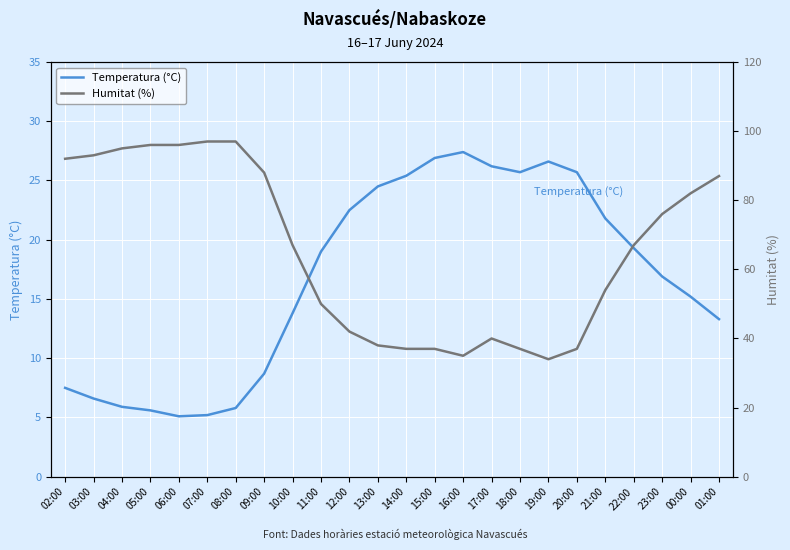

At which category does Humitat (%) reach its first local peak?

17:00